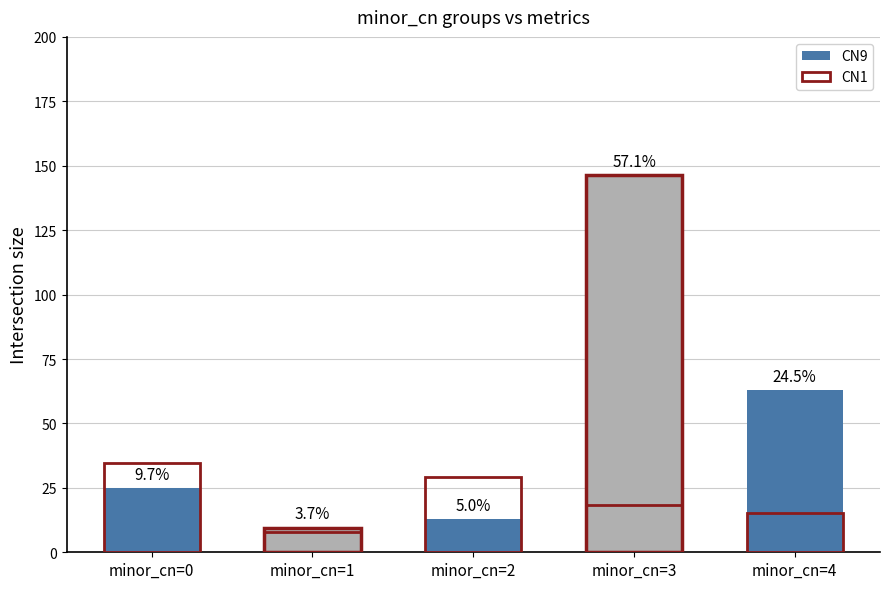

Which has a higher value, minor_cn=3 or minor_cn=2?

minor_cn=3